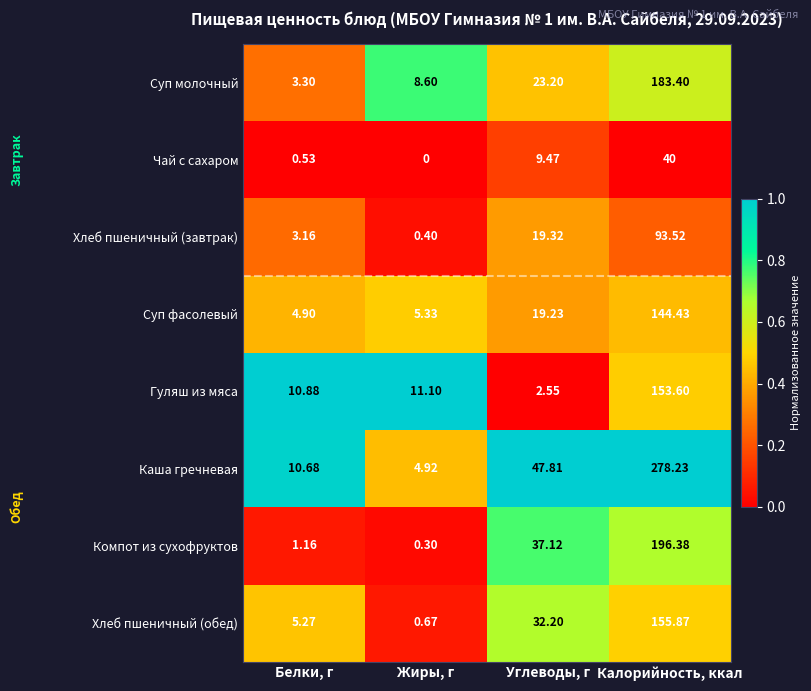

Which label corresponds to the smallest value in the chart?

Жиры, г